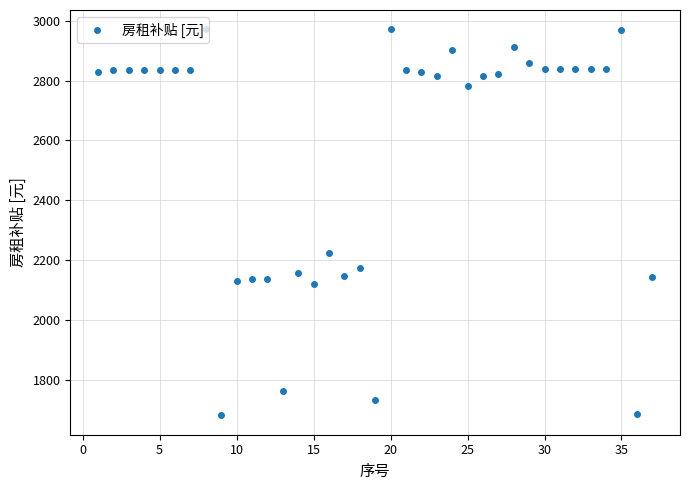

What is the smallest value displayed?

1681.2